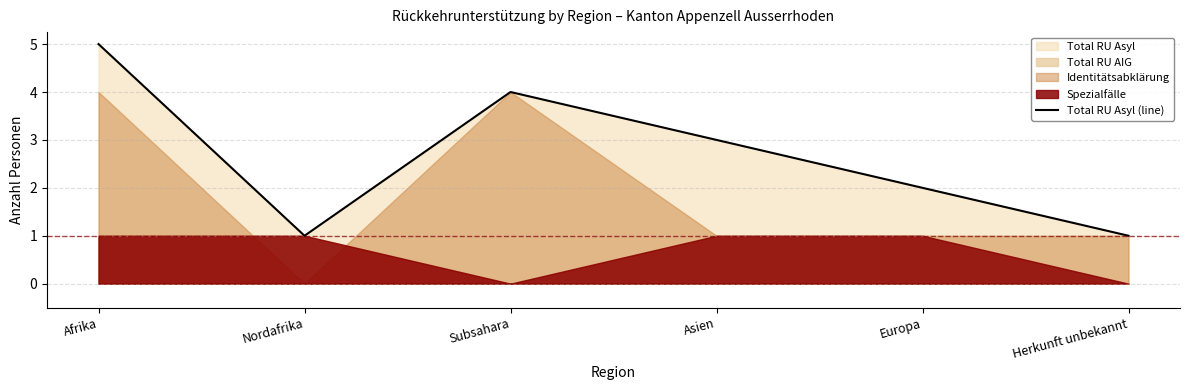

What is the difference between the maximum and minimum values?

4